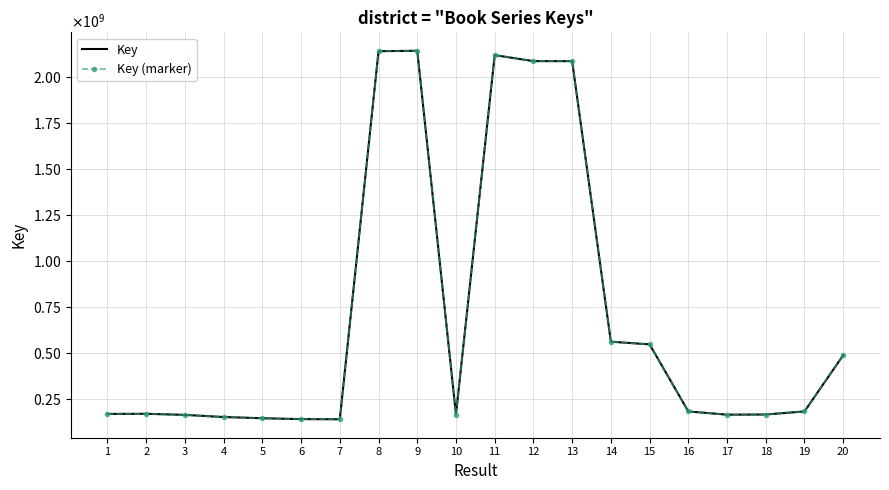

Where is Key nearest to the value 1140341259?

14